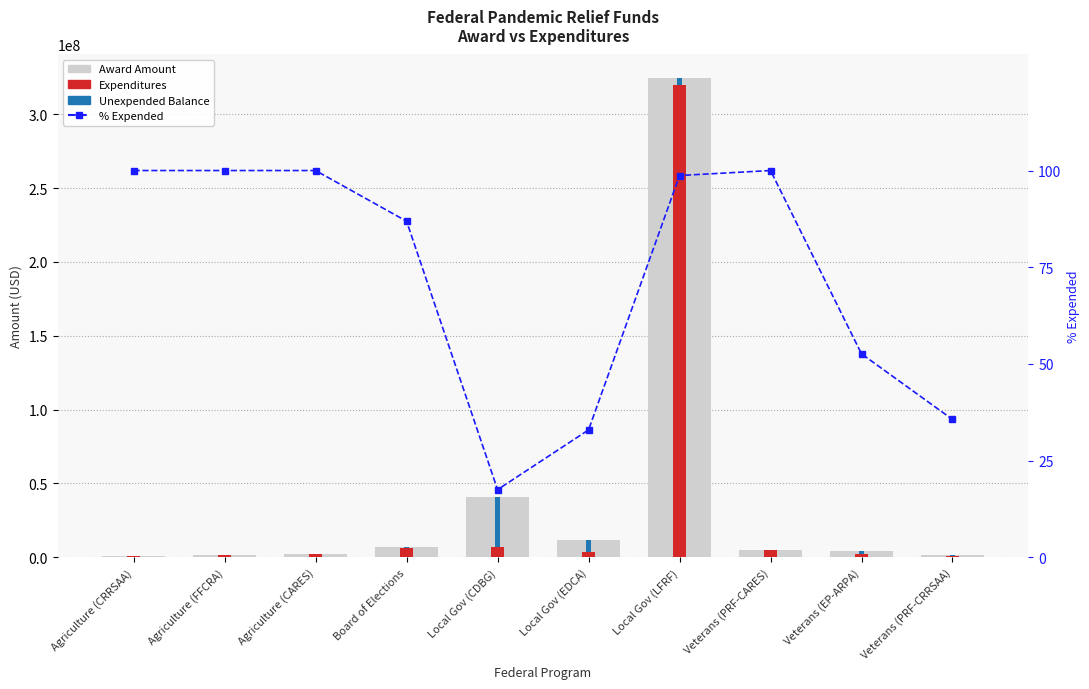

At which label does Award Amount reach its peak?

Local Gov (LFRF)